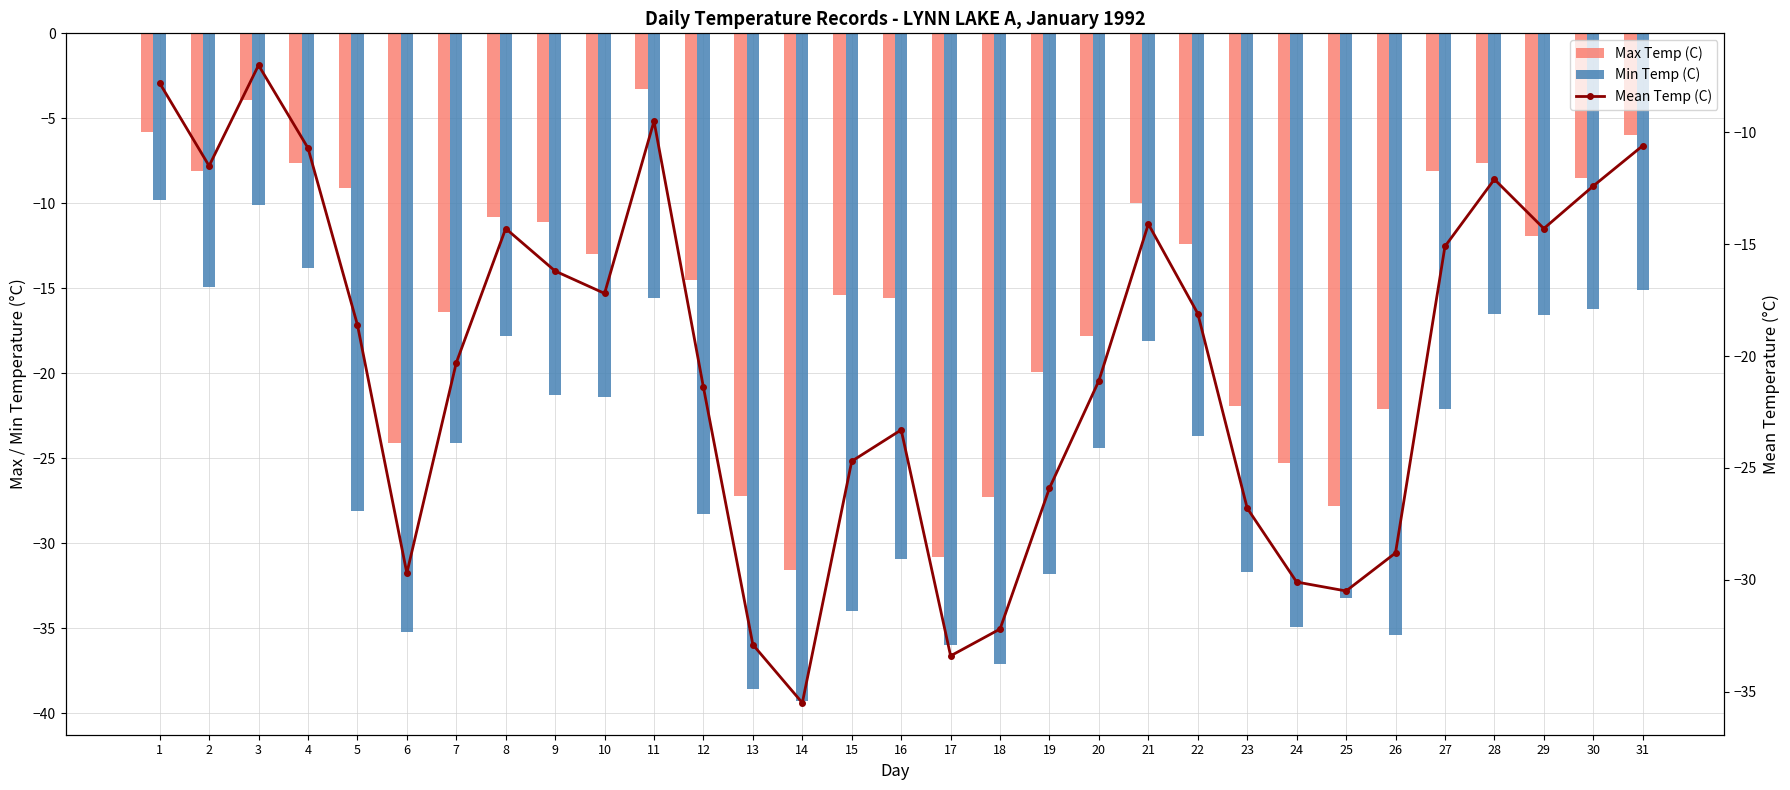

How many groups of bars are there?

31